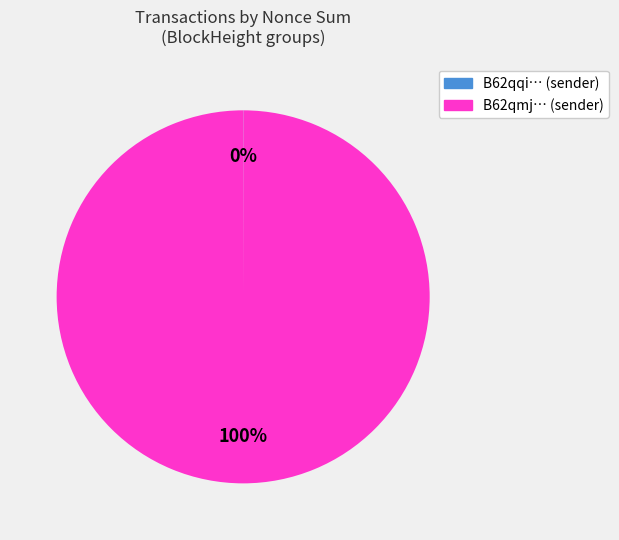

Is there a majority slice in this chart?

Yes